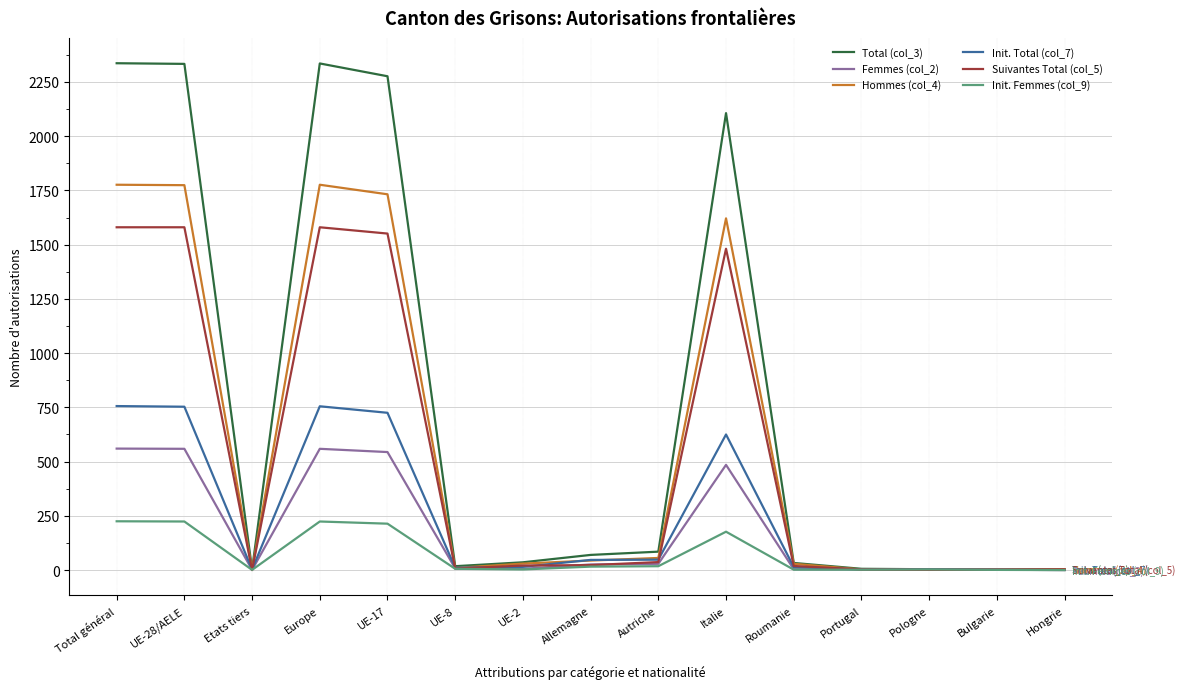

What is the greatest value displayed?

2336